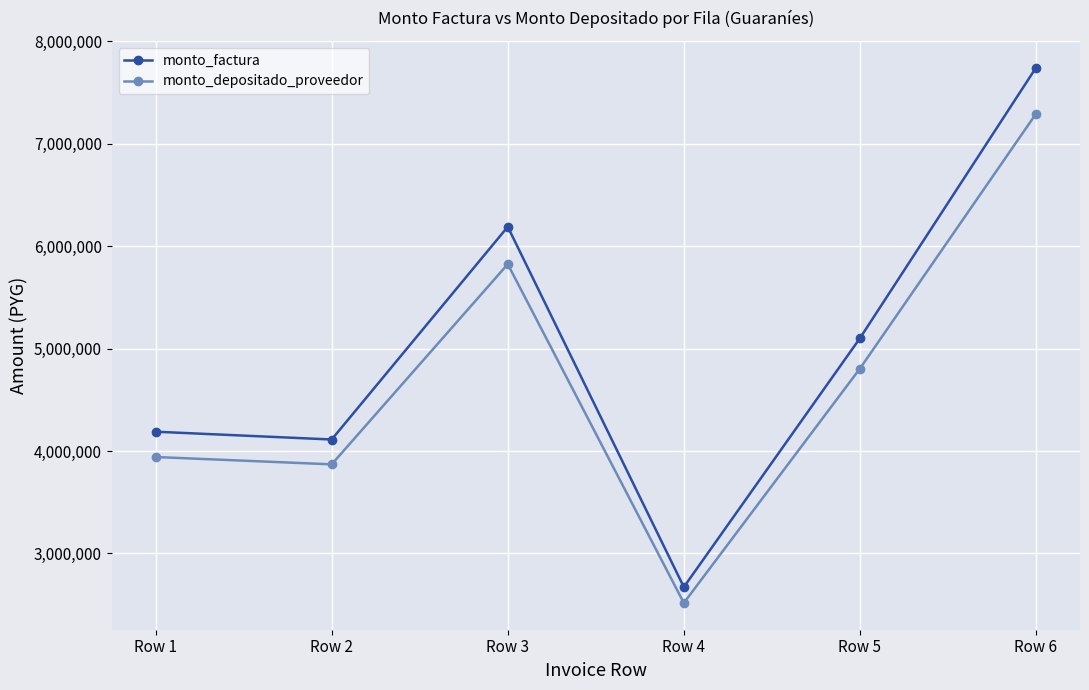

True or false: monto_depositado_proveedor and monto_factura cross at least once.

False